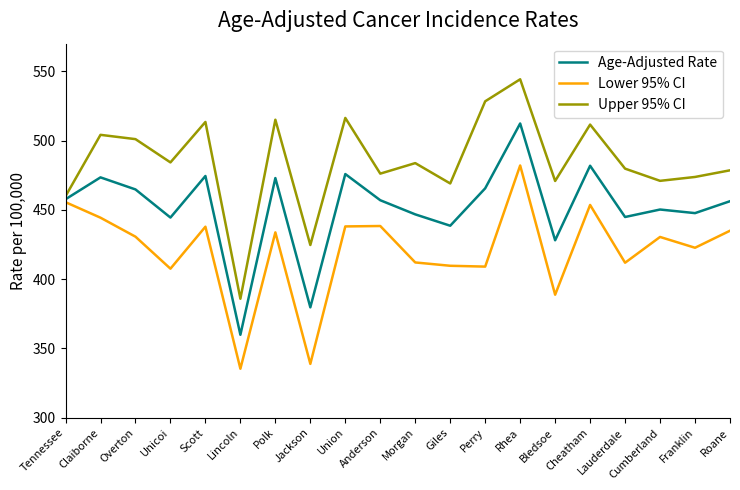

Rank the series at Unicoi from lowest to highest value.

Lower 95% CI, Age-Adjusted Rate, Upper 95% CI